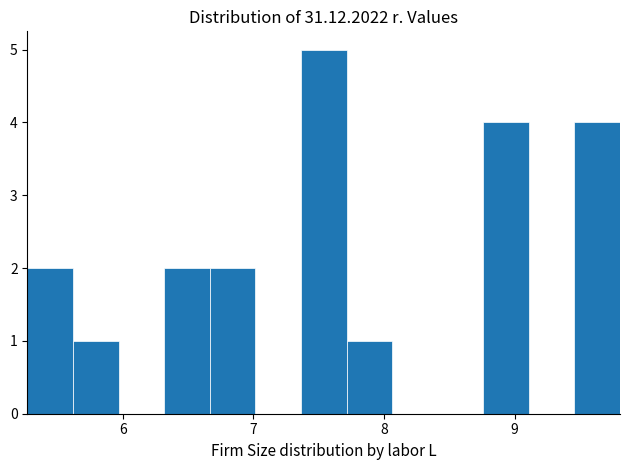

Read against the x-axis, roughly where is the centre of the tallest bar?

7.5